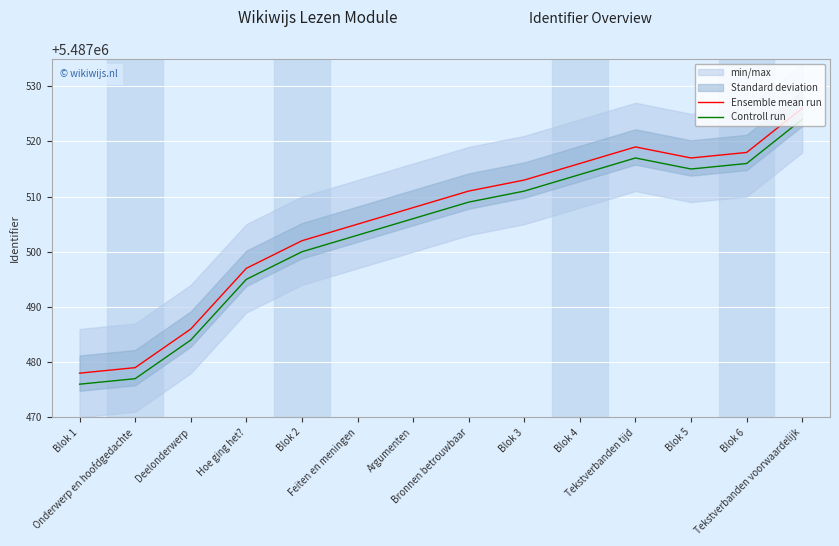

True or false: Ensemble mean run and Controll run cross at least once.

False